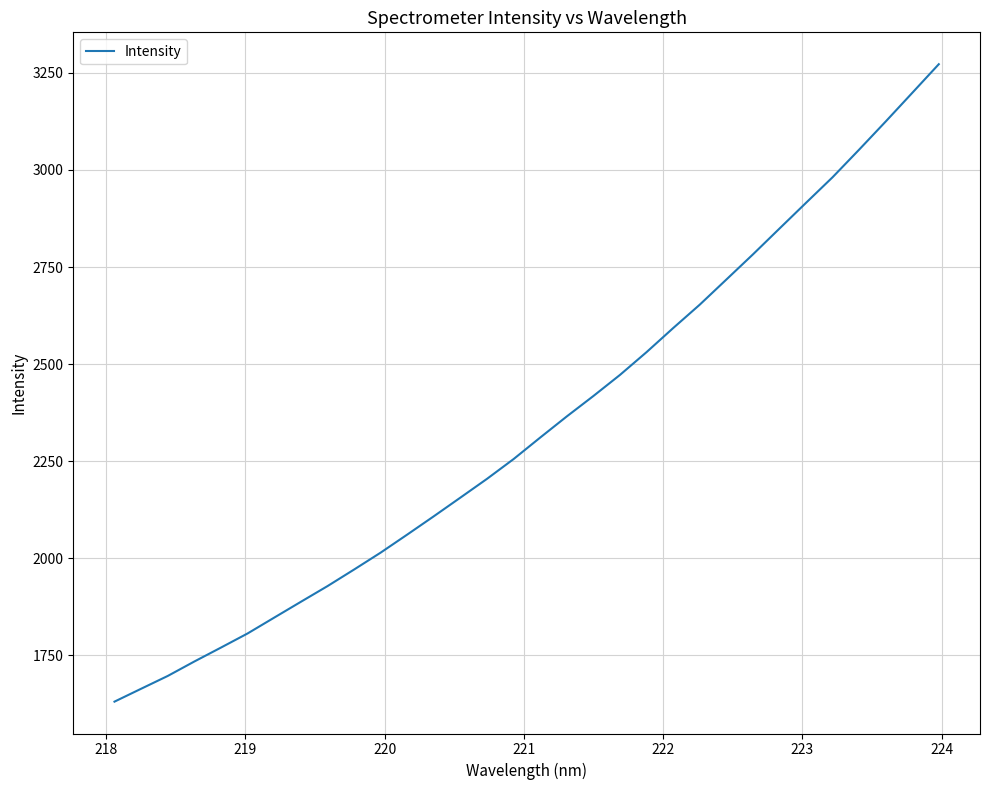

How many values are below 2310?

16